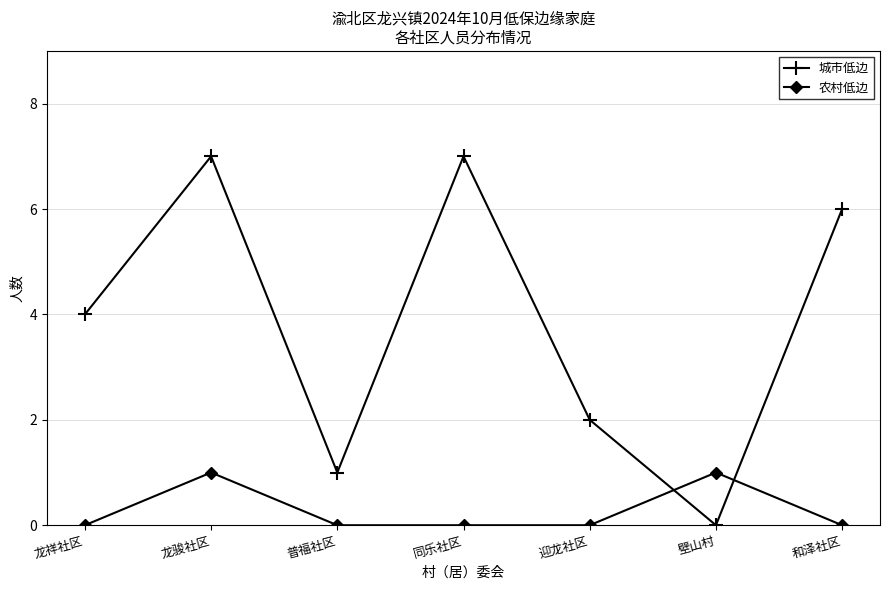

What is the spread (max minus min) of values at 同乐社区?

7